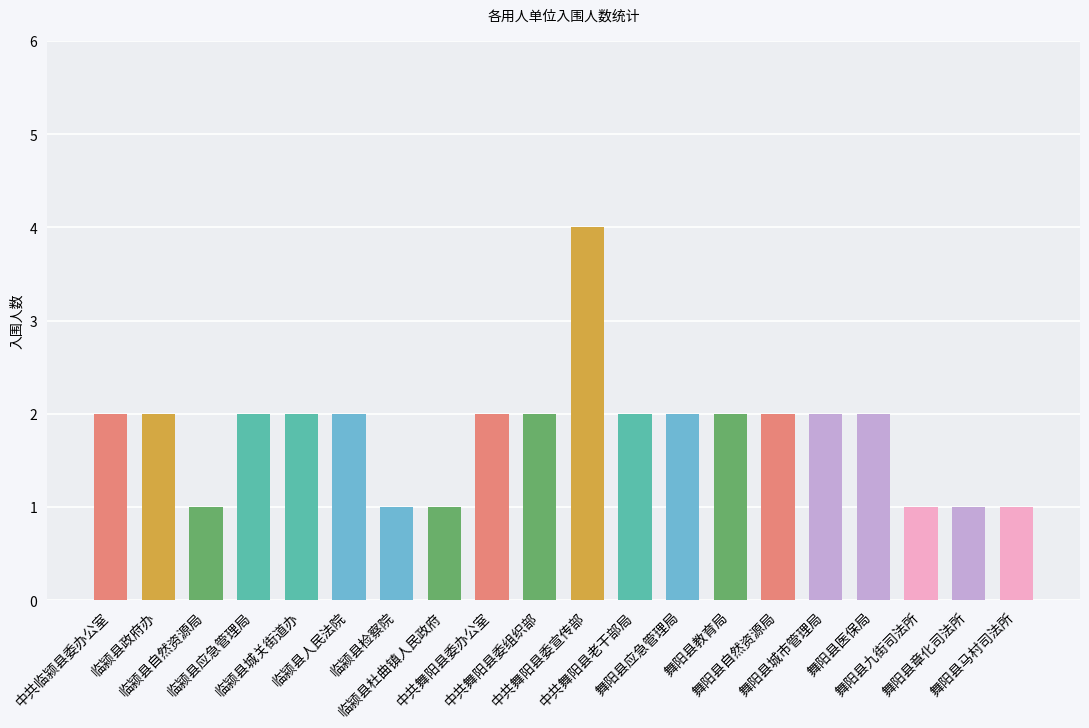

Count the number of categories in the chart.

20